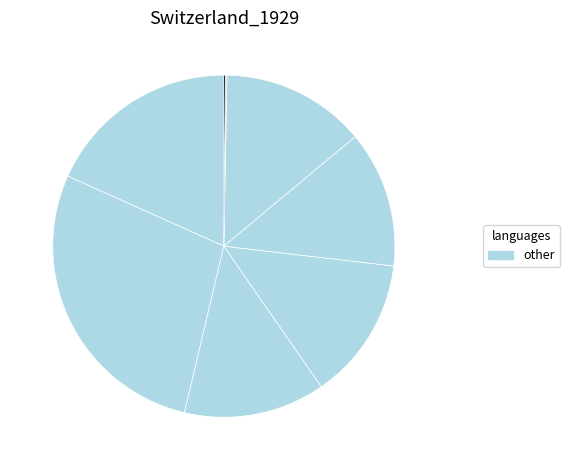

Count the number of slices in the pie.

8